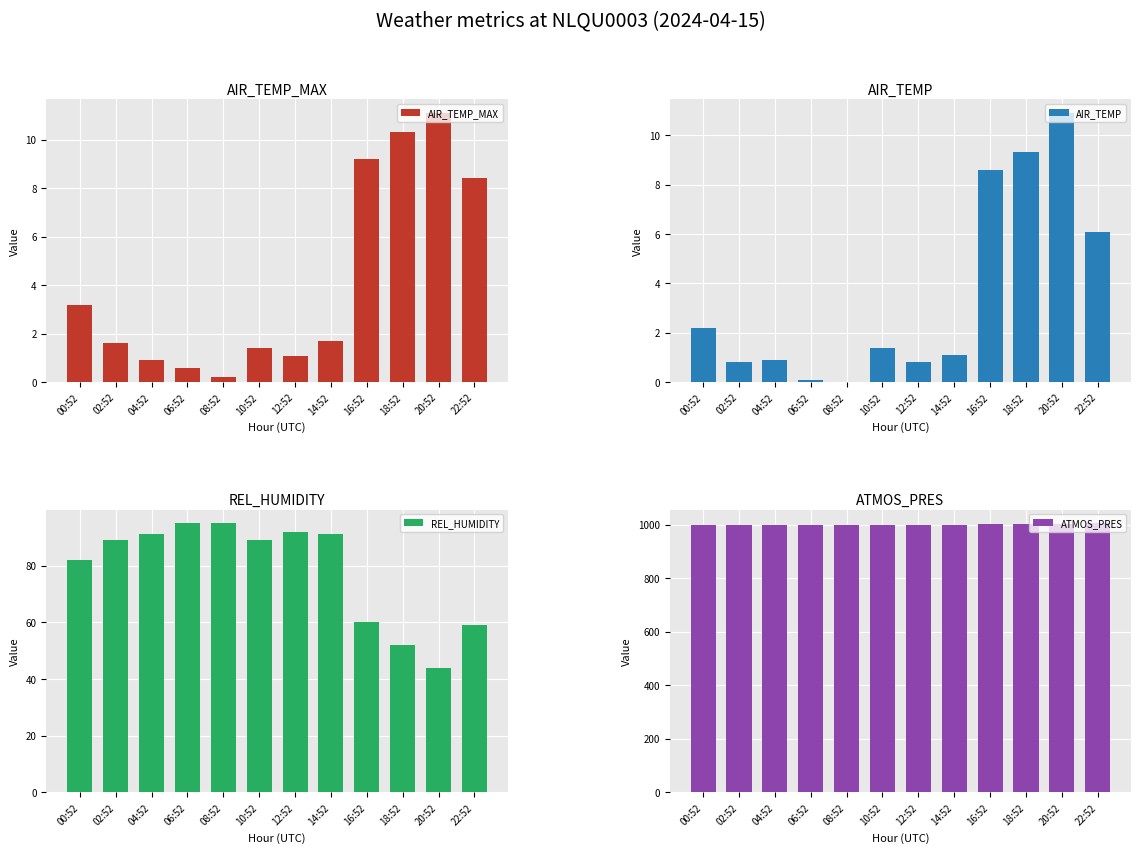

Which series has the largest range (max minus min)?

REL_HUMIDITY